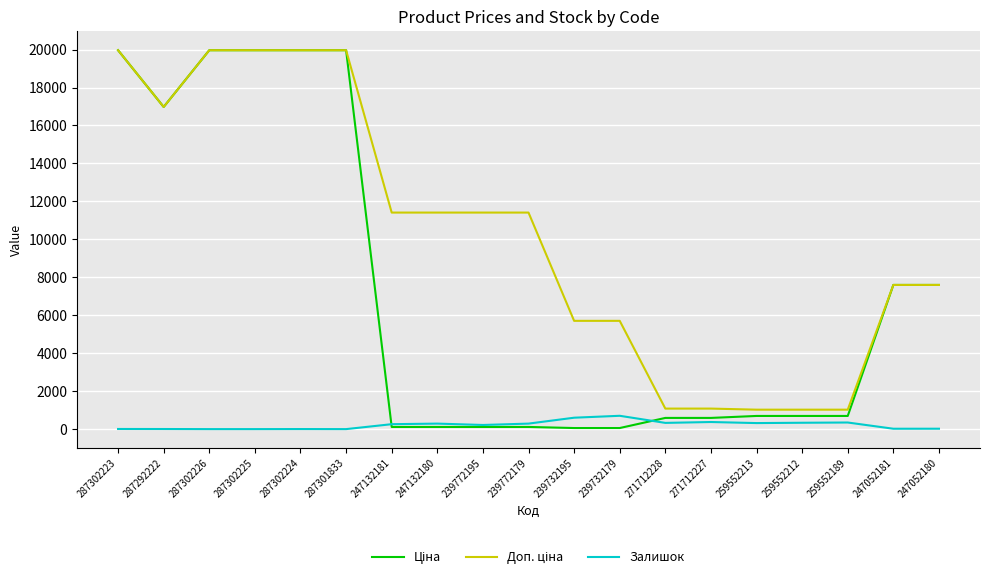

What is the greatest value displayed?

19964.2